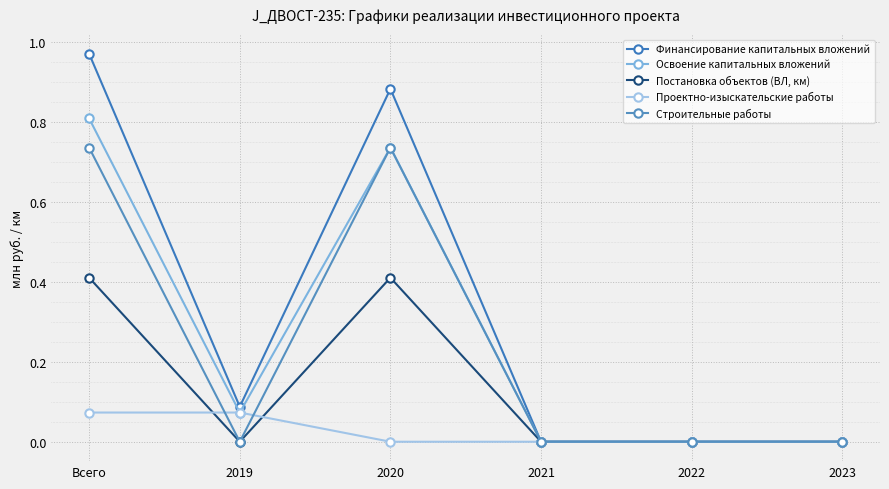

How many interior local valleys does the Строительные работы series have?

1